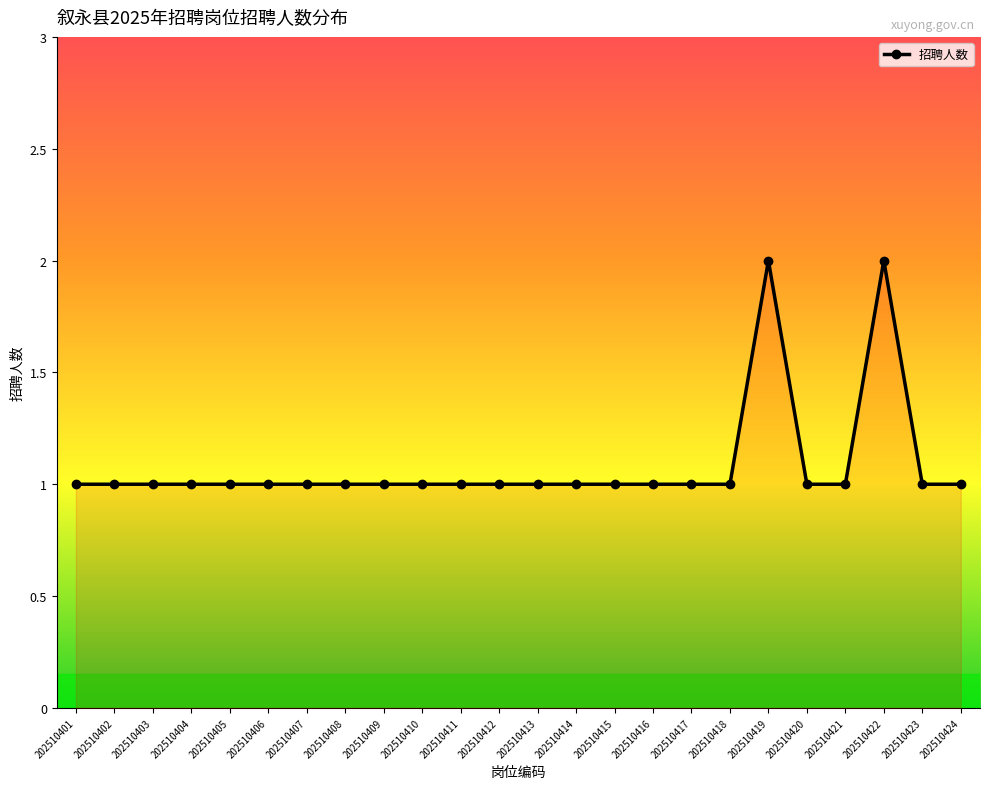

How many distinct data groups are displayed?

1